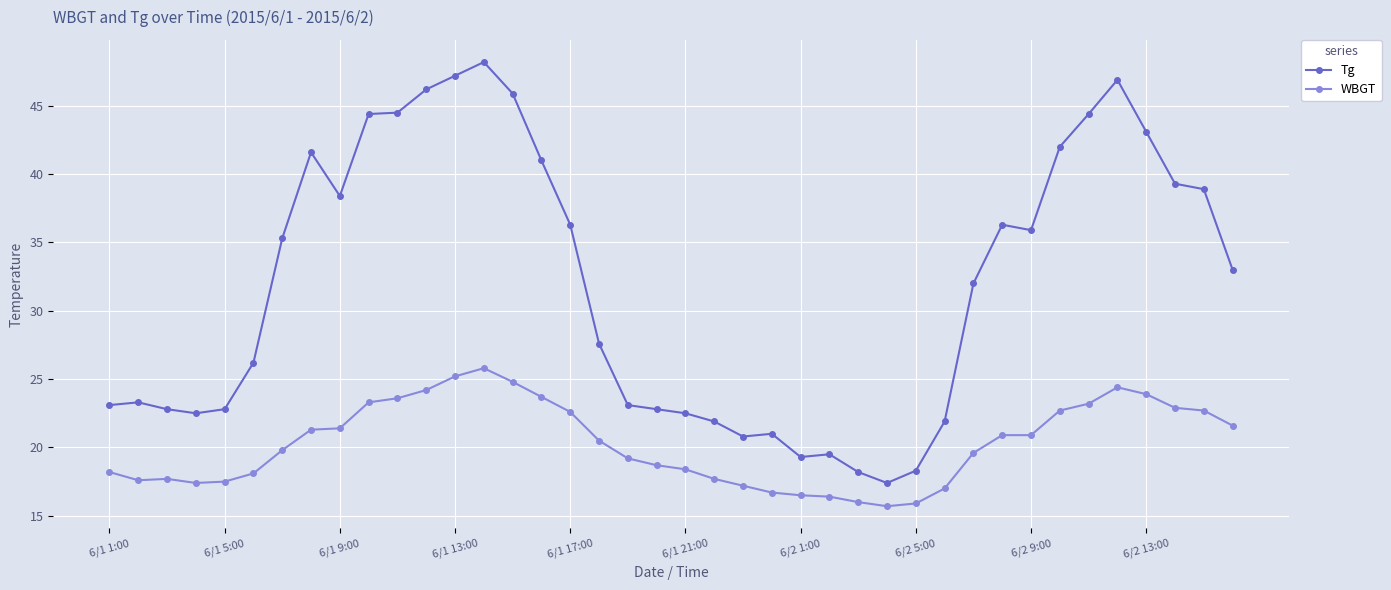

List the series in order of their overall mean, highest first.

Tg, WBGT